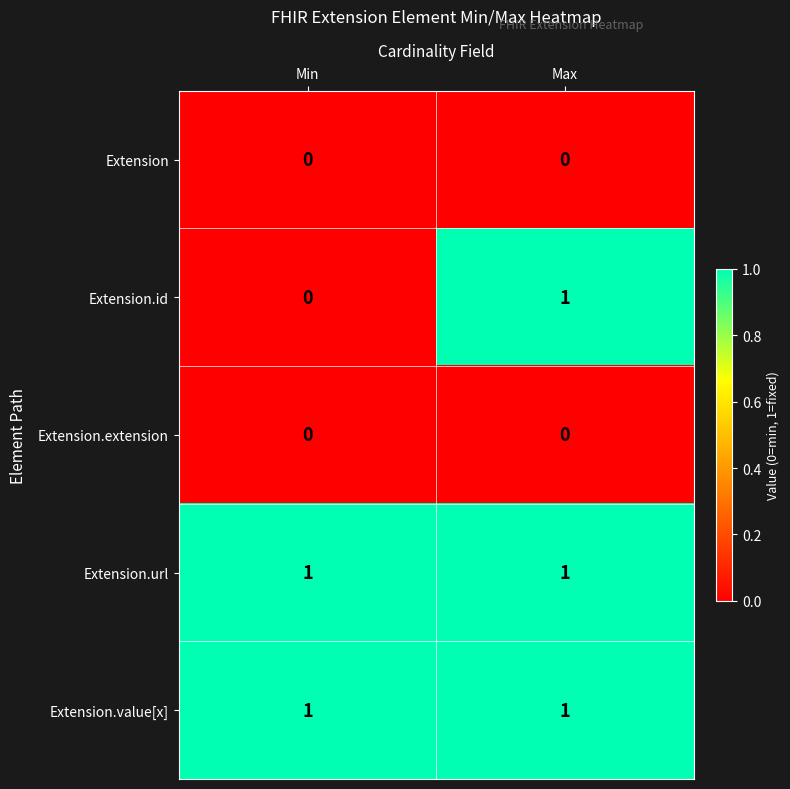

How many categories are shown in the chart?

2